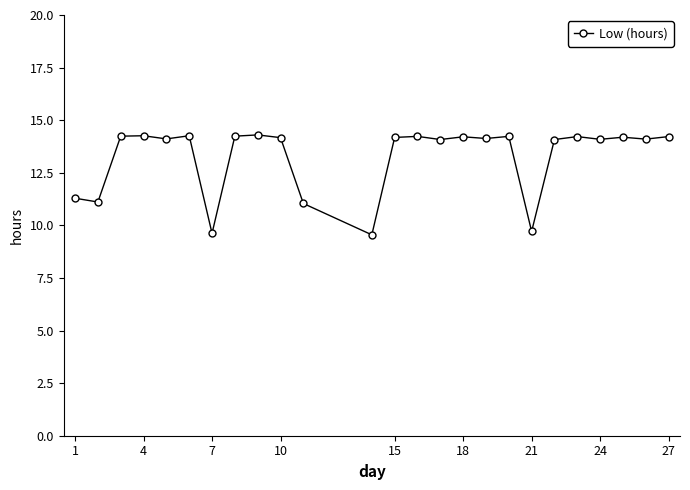

What is the value of the 7th point from the left?

9.6